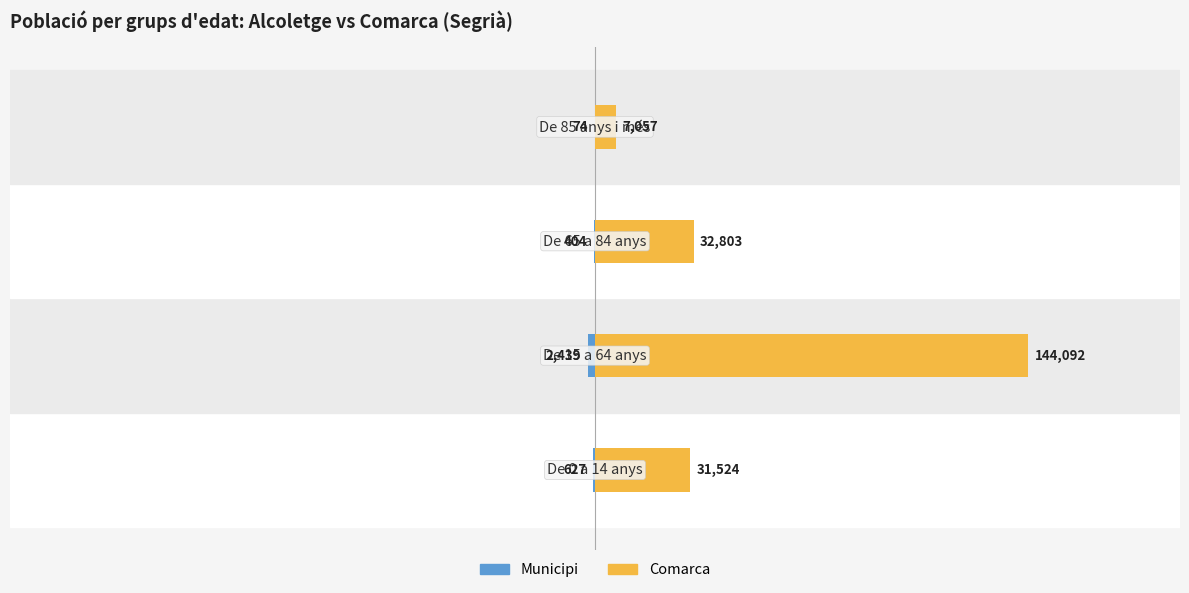

Reading left to right, transcribe all the data shown in this chart.

Municipi: 0=-627	1=-2439	2=-404	3=-74
Comarca: 0=31524	1=144092	2=32803	3=7057